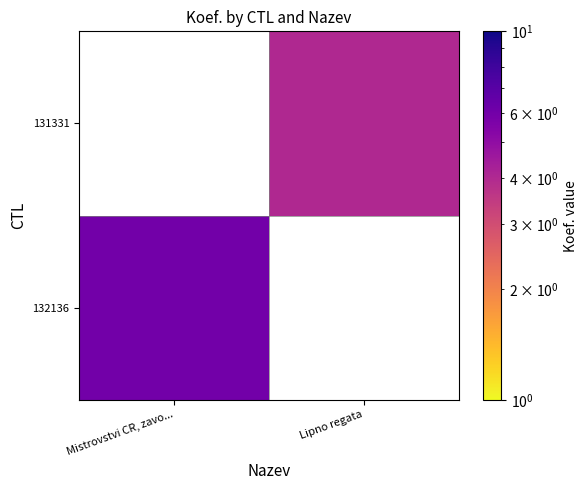

Rank the categories by 131331 value from highest to lowest.

Mistrovstvi CR, zavo..., Lipno regata